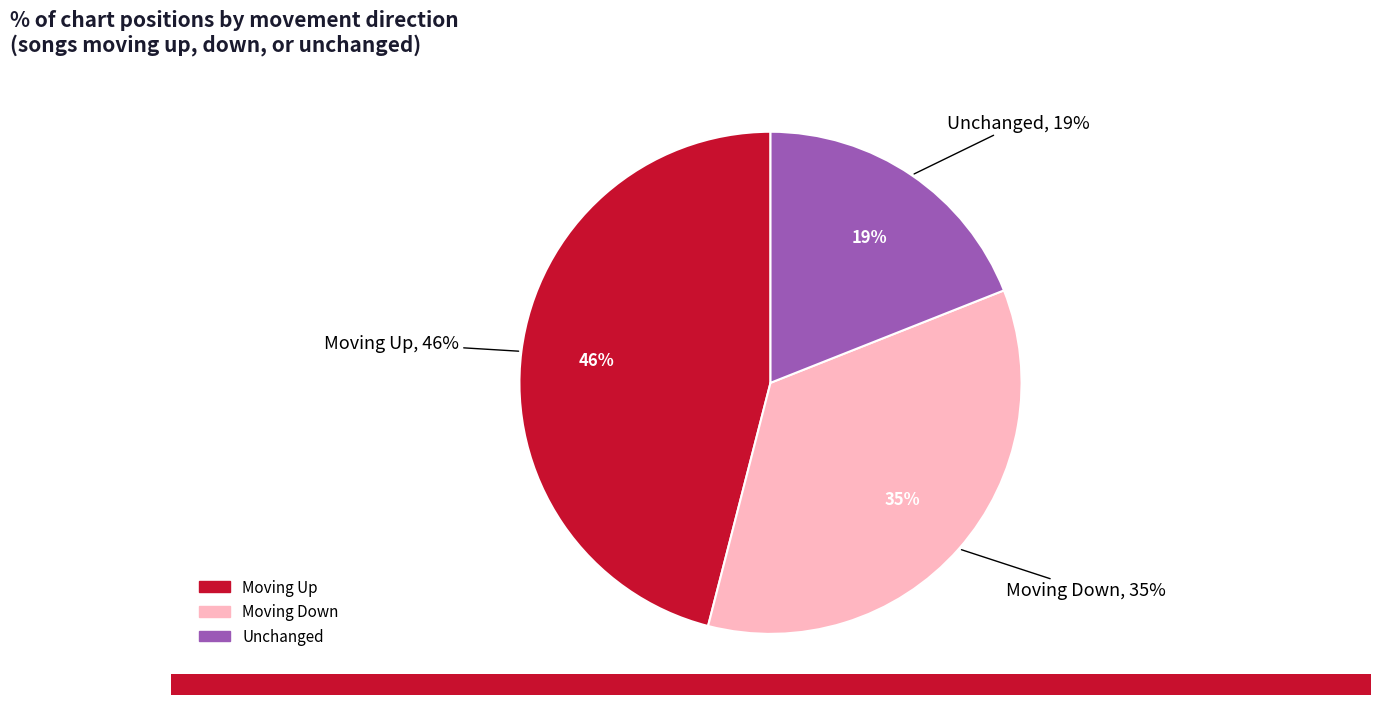

How many segments does this pie chart have?

3